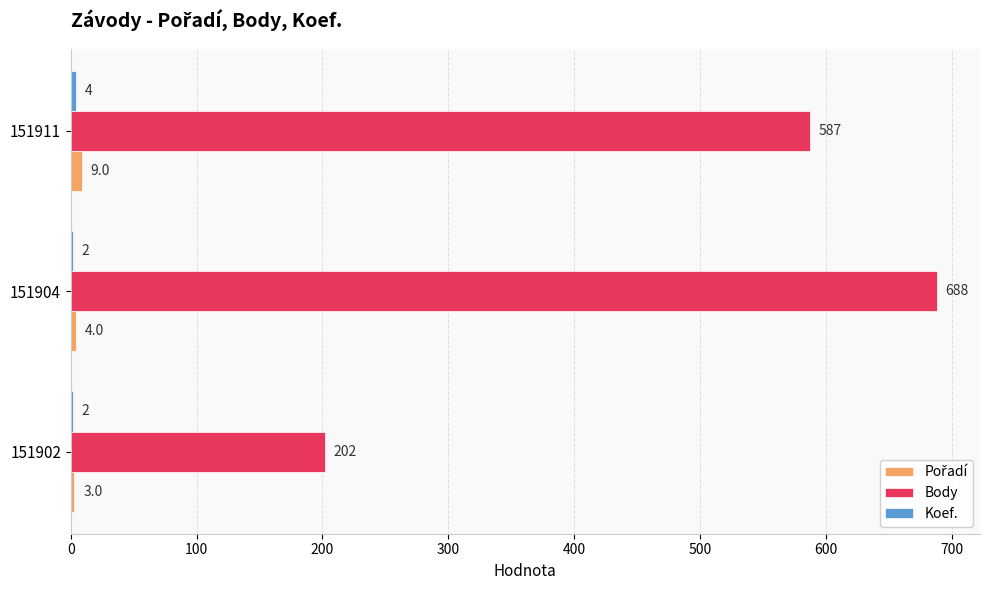

What is the sum of all Body values?

1477